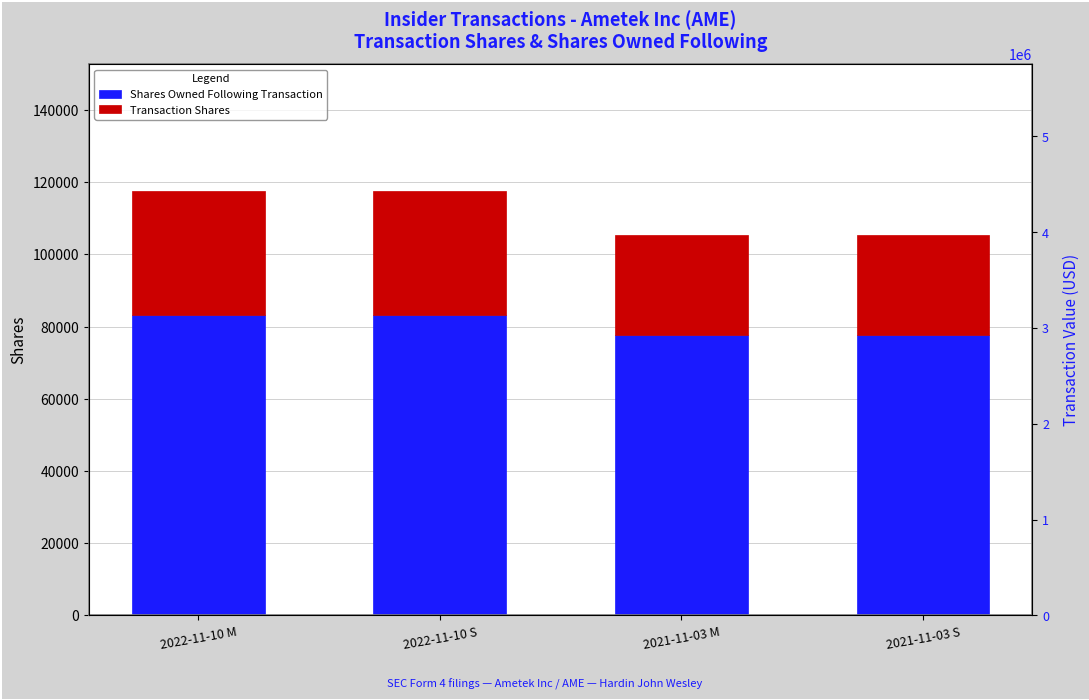

List the series in order of their peak value, lowest first.

Transaction Shares, Shares Owned Following Transaction